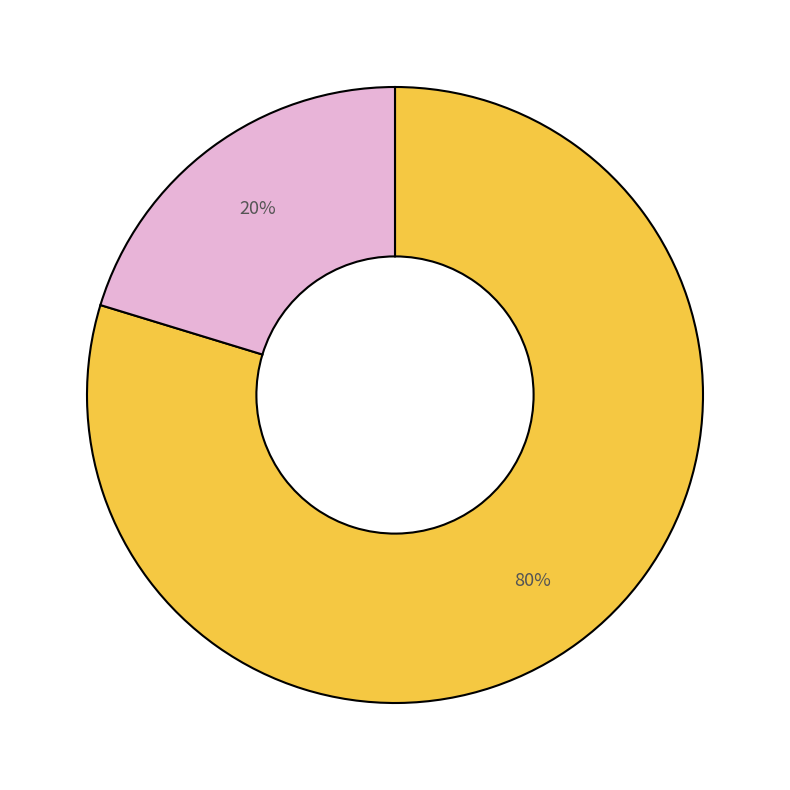

Is there any slice that represents more than half of the pie?

Yes